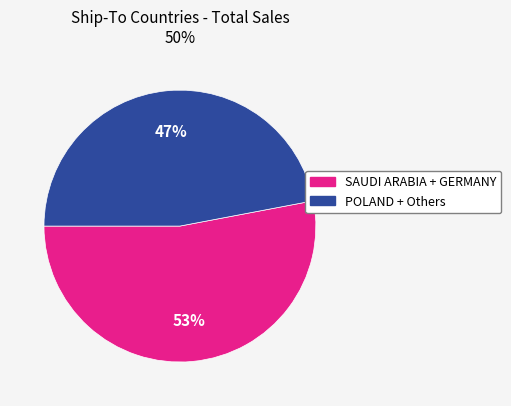

To the nearest percent, what is the difference between the largest and smallest slice percentages?

6%